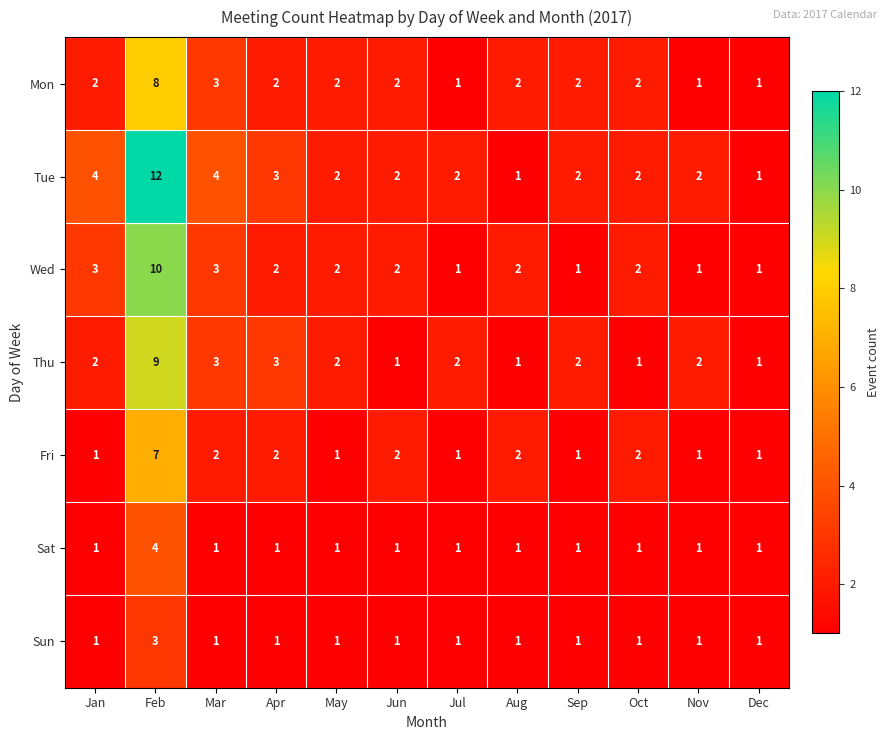

What is the maximum value for Sat?

4